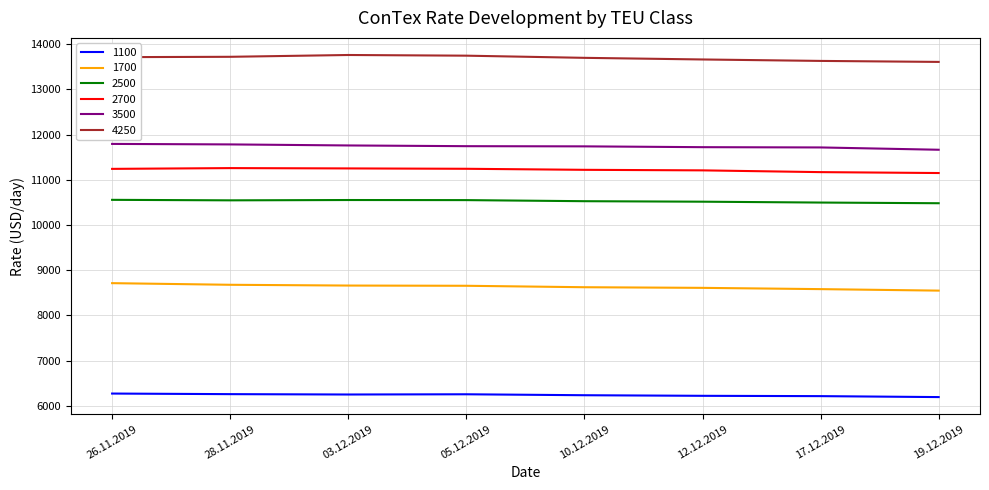

Is the value of 1100 at 28.11.2019 greater than the value of 2500 at 10.12.2019?

No